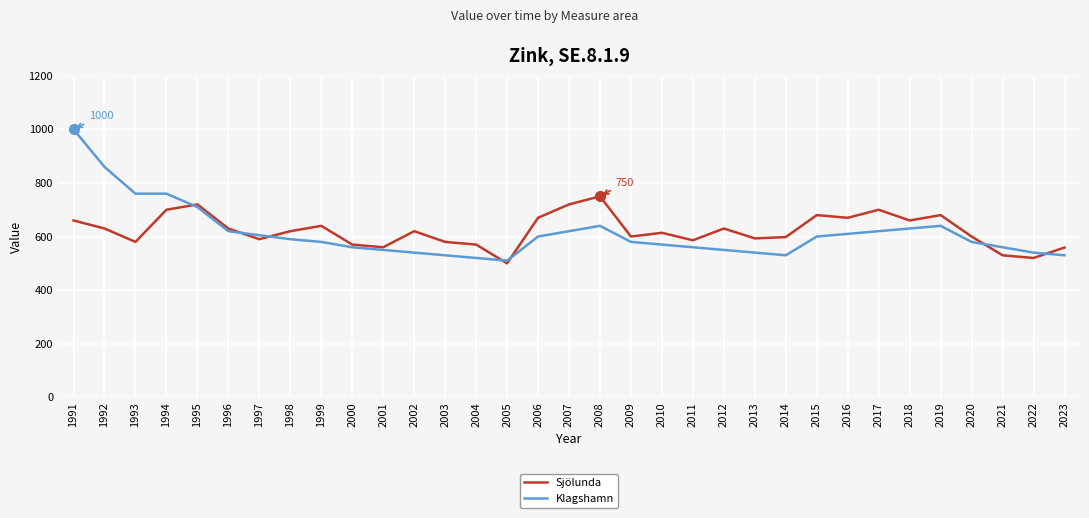

Where does the Klagshamn series first go above 580?

1991